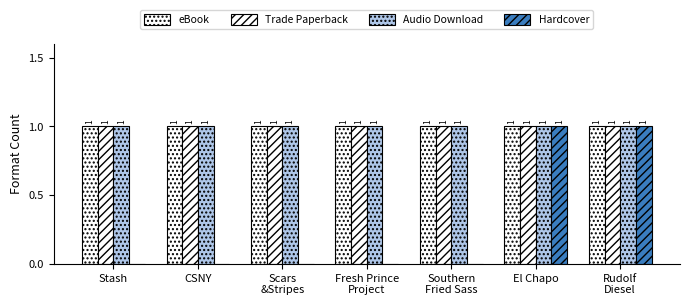

How many groups of bars are there?

7